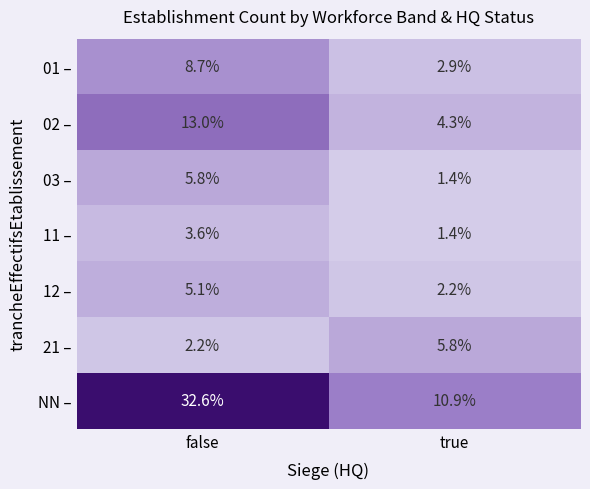

What is the maximum value for 02 –?

13.0